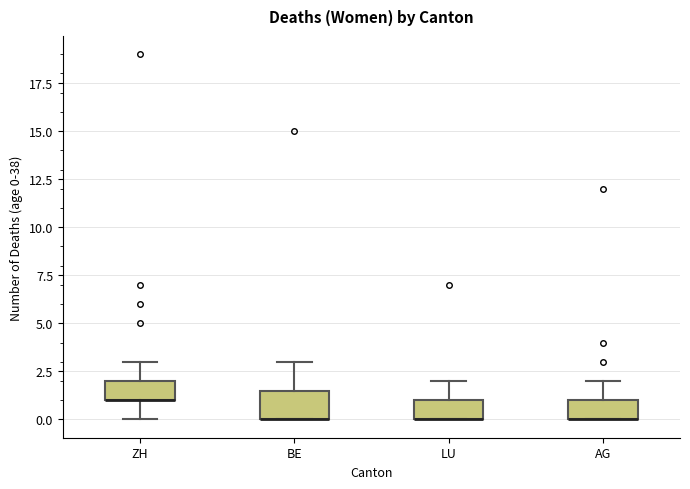

Where does the upper whisker of the box for LU end on the y-axis? The values are not printed on the chart, so give them approximately, as read against the axis.

2.0